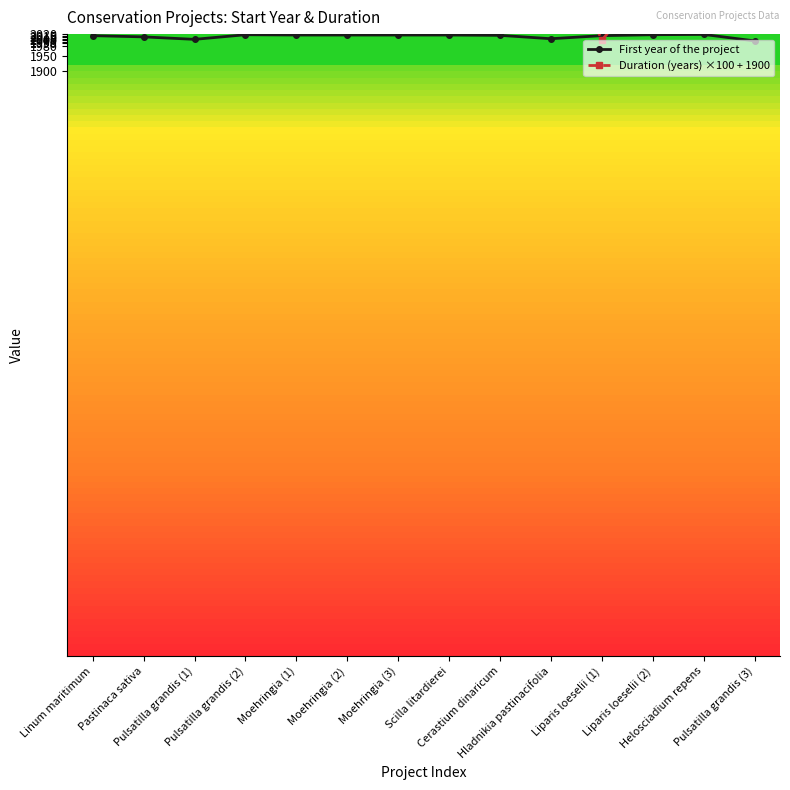

Between Moehringia (2) and Helosciadium repens, which series saw the biggest shift?

Duration (years) ×100 + 1900